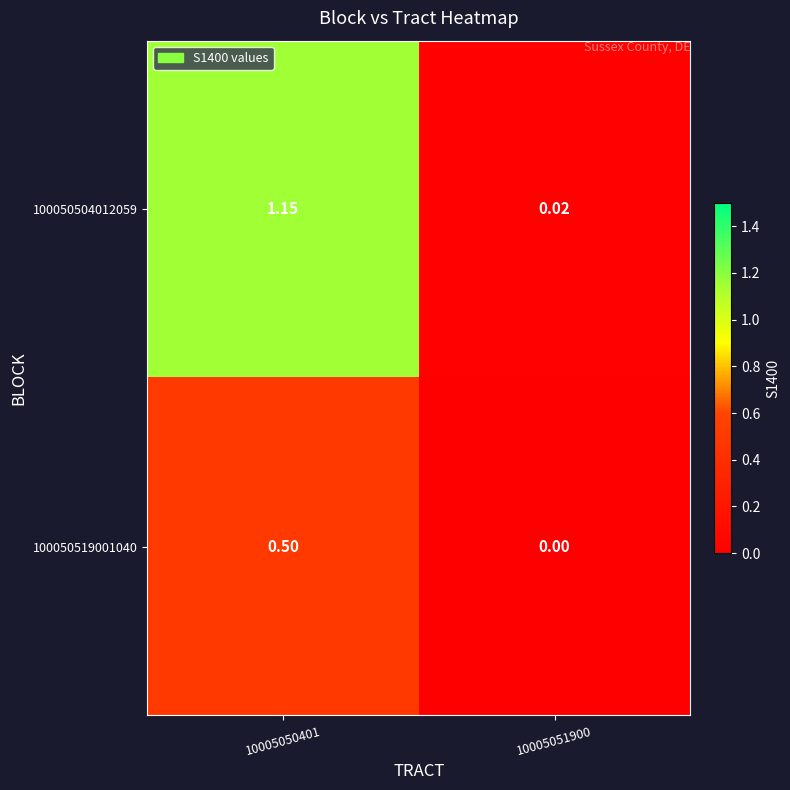

Is the value of 100050519001040 at 10005051900 greater than the value of 100050504012059 at 10005051900?

No